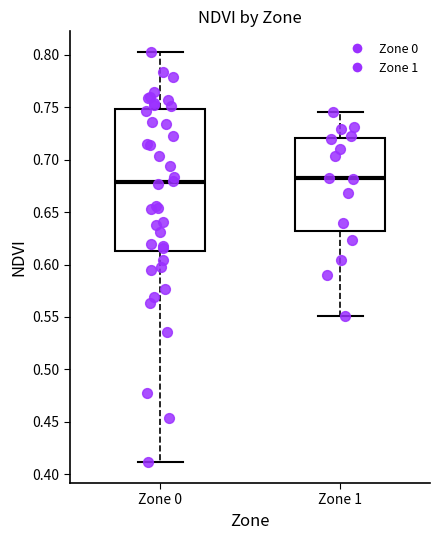

Comparing the boxes themselves (not the whiskers), which one is the tallest?

Zone 0